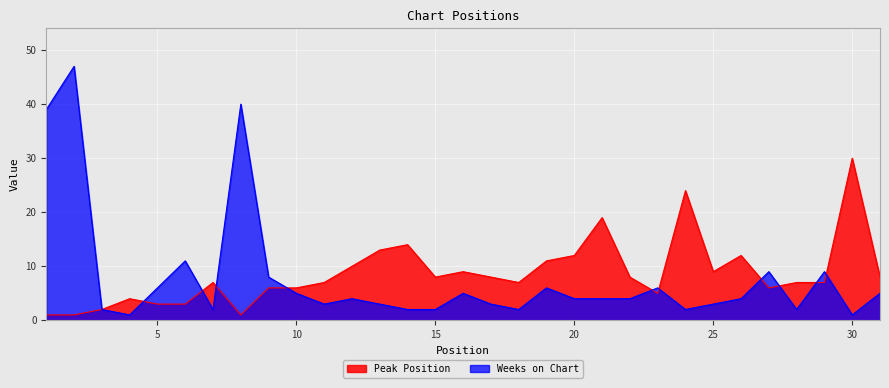

What is the total value across all series at 11?

10